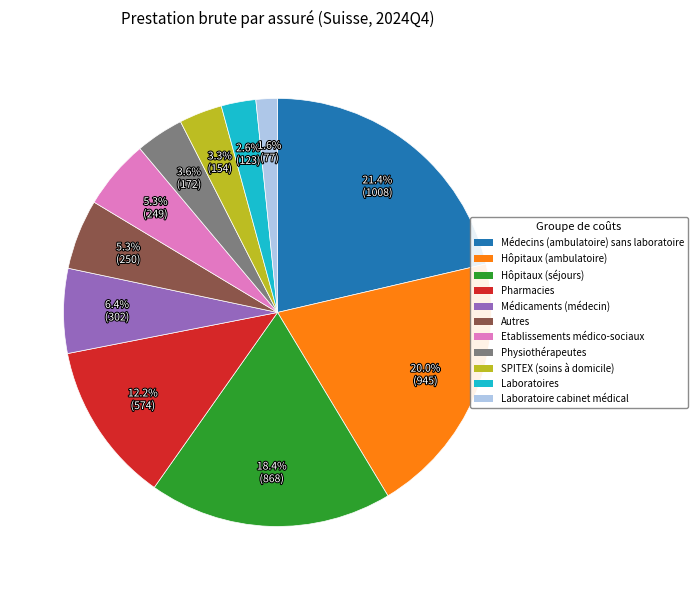

Approximately how many times larger is the value at Médecins (ambulatoire) sans laboratoire compared to Pharmacies?

1.8